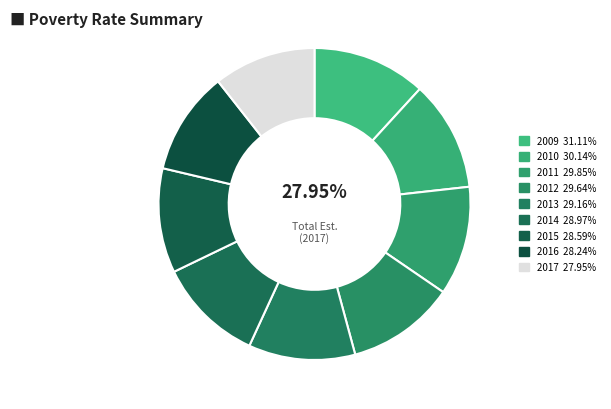

How many slices are in this pie chart?

9